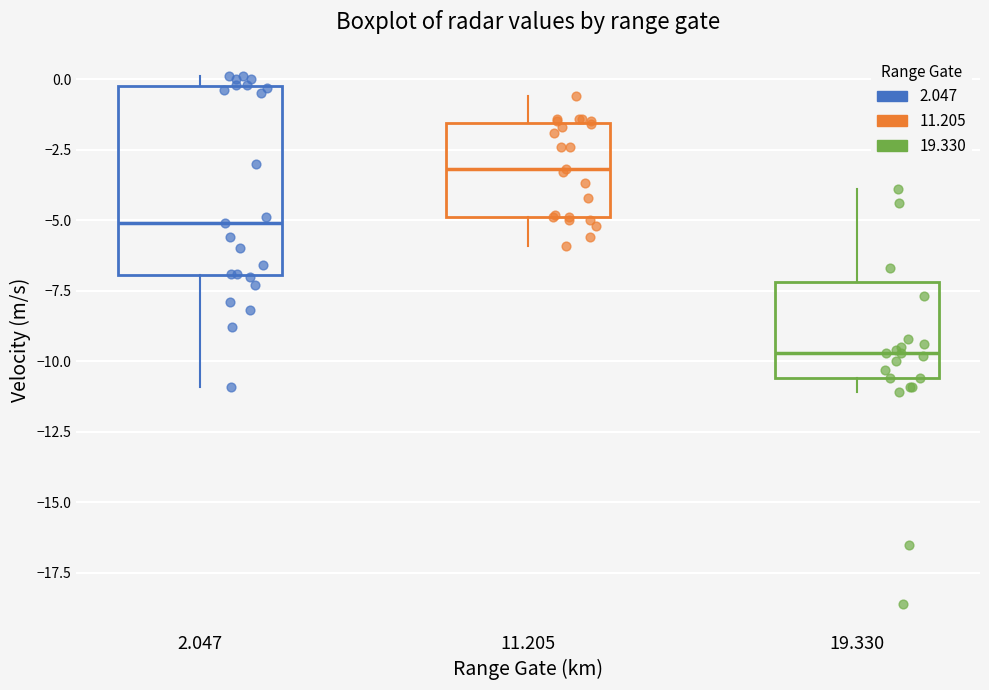

Where is the upper edge of the box at x = 11.205 on the y-axis? The values are not printed on the chart, so give them approximately, as read against the axis.

-1.5